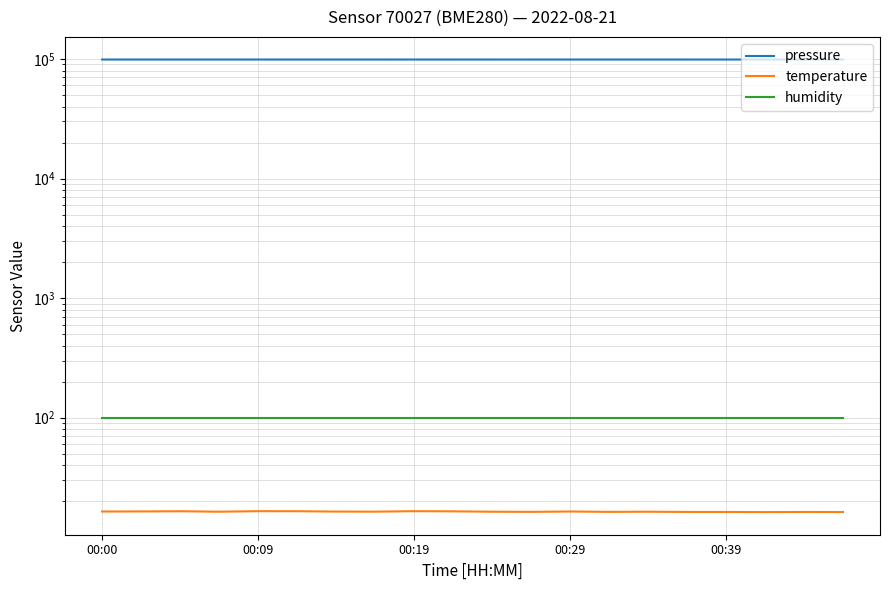

How many series are shown in this chart?

3